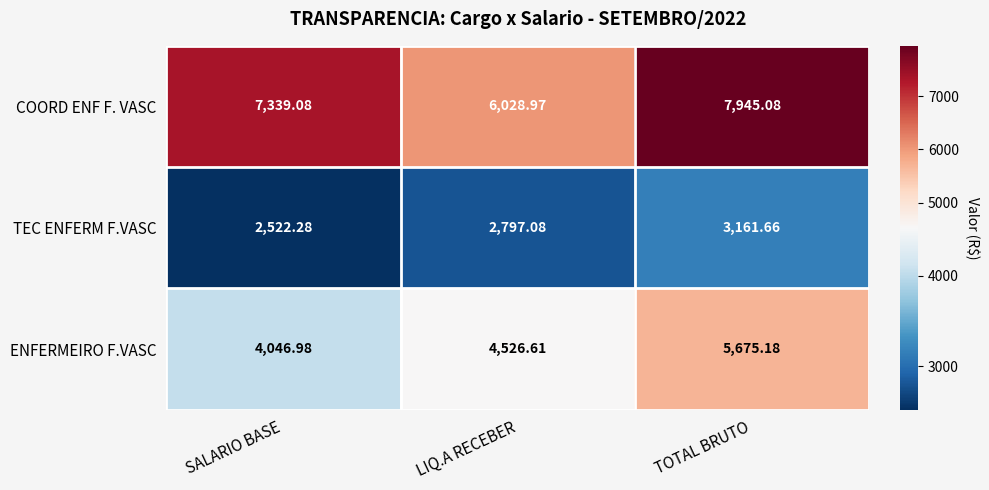

Between SALARIO BASE and LIQ.A RECEBER, which series saw the biggest shift?

COORD ENF F. VASC